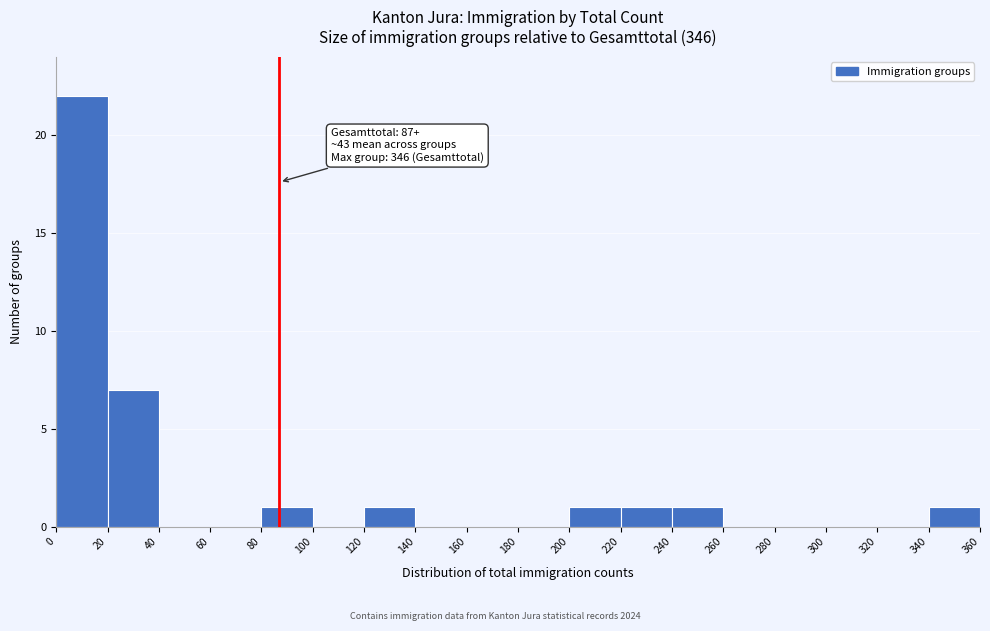

Over which range of the x-axis is the bar tallest?

0 to 20